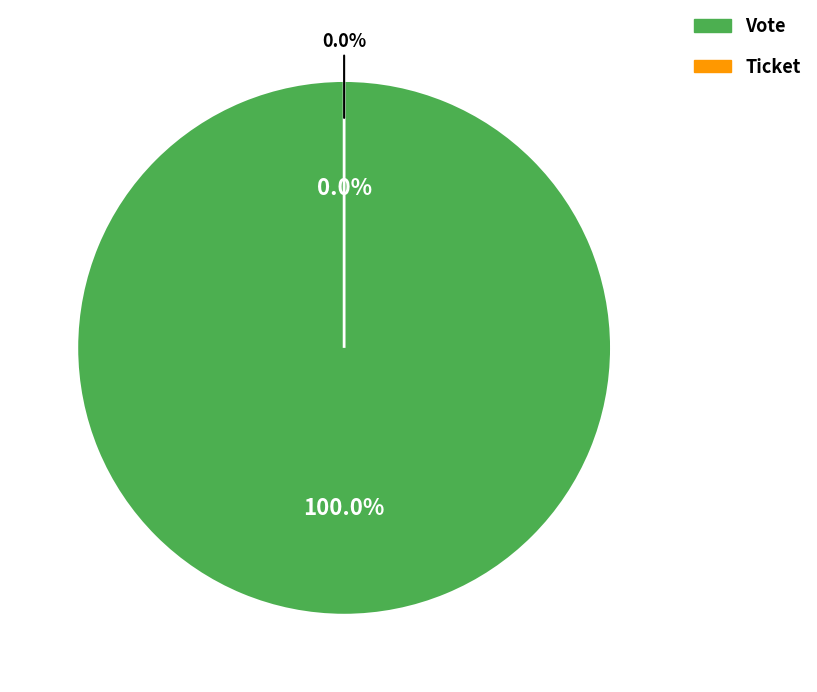

Between Vote and Ticket, which is larger?

Vote